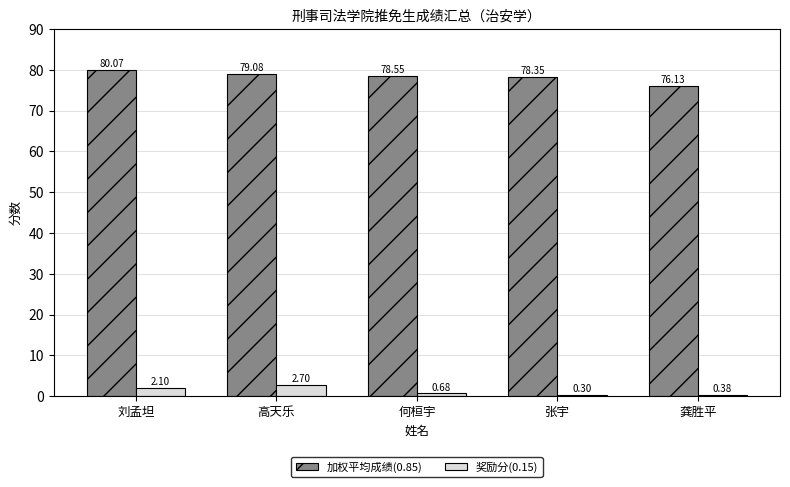

What is the difference between the 奖励分(0.15) values at 高天乐 and 刘孟坦?

0.6